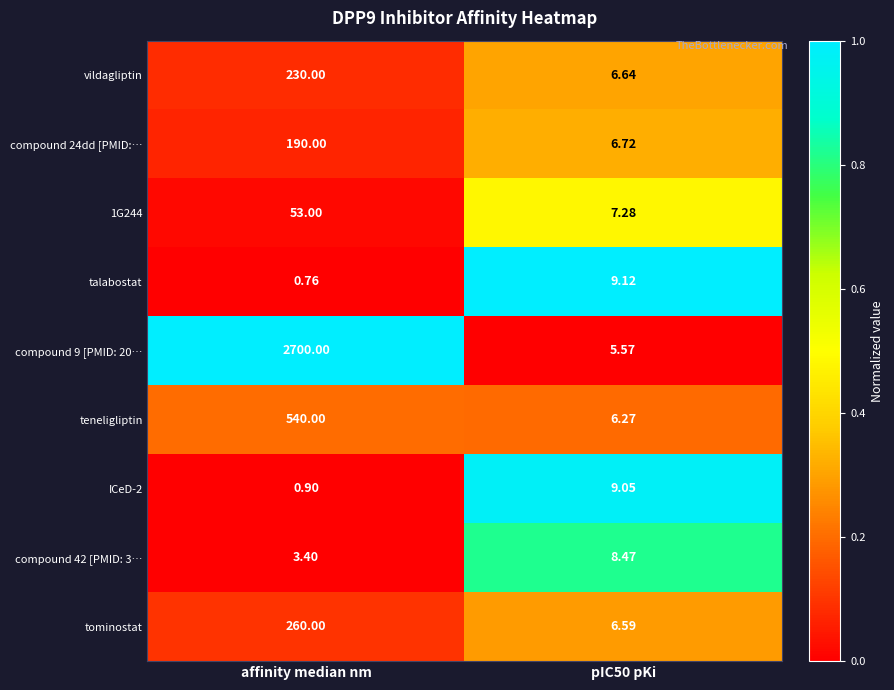

Where is ICeD-2 nearest to the value 4?

affinity median nm